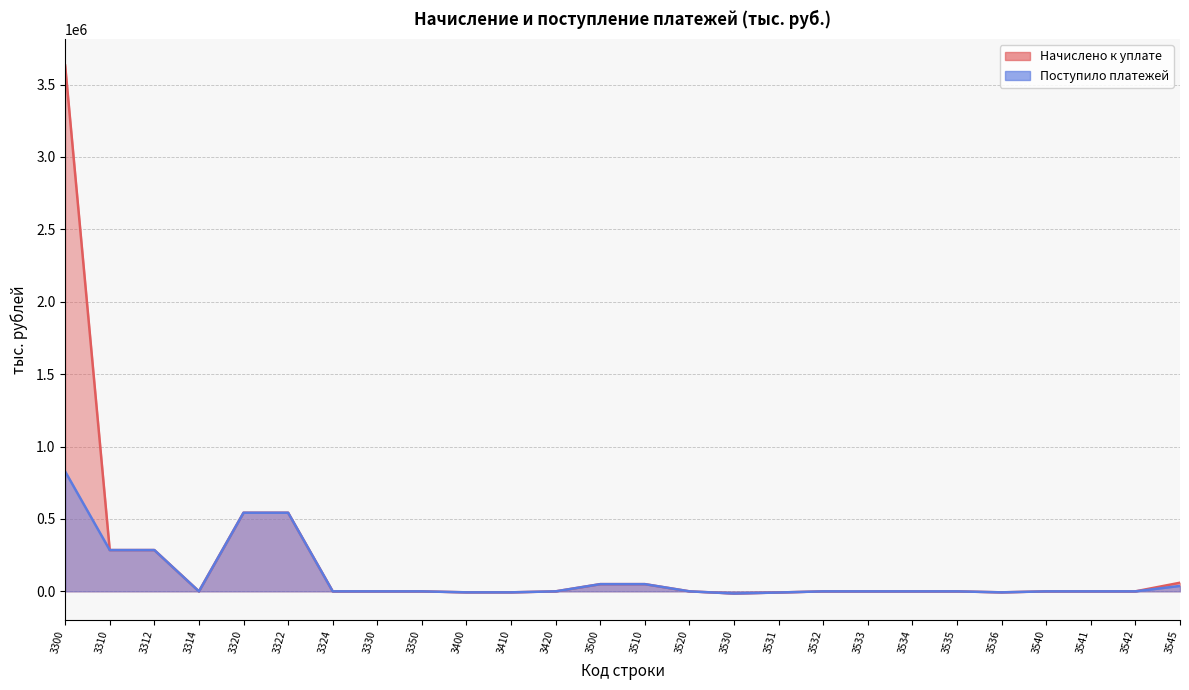

Reading left to right, what are all the values shown in this chart?

Начислено к уплате: 3631885	285005	285162	-157	542839	542847	-8	0	-74	-6848	-6833	-15	49763	49763	0	-14823	-7938	0	0	0	0	-6885	0	0	0	59563
Поступило платежей: 827770	285021	285162	-141	542839	542847	-8	0	-74	-6846	-6833	-13	49763	49763	0	-14823	-7938	0	0	0	0	-6885	0	0	0	37525